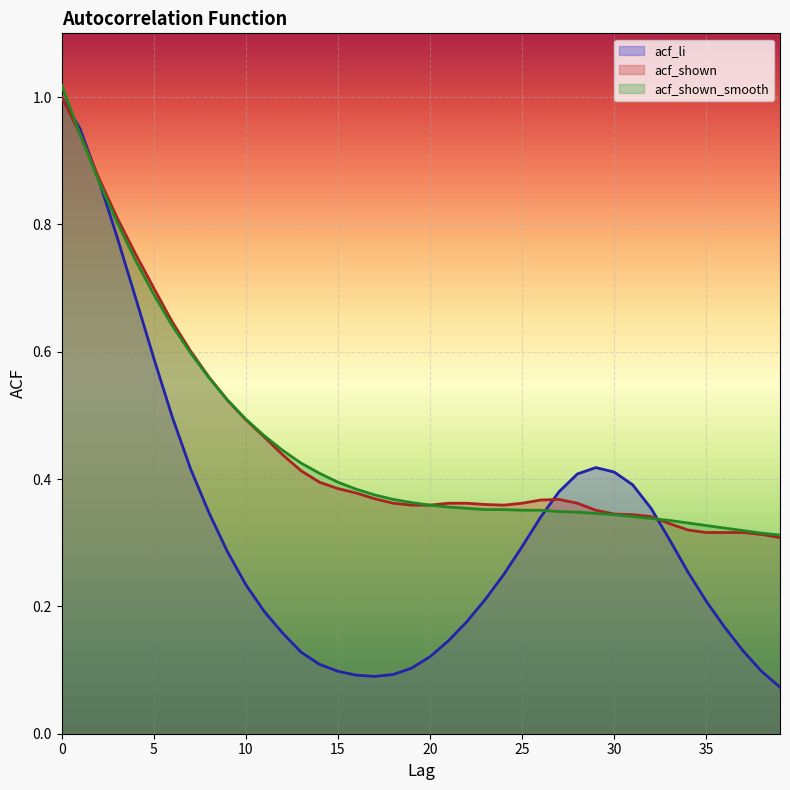

Which has a higher value, 28 or 17?

28